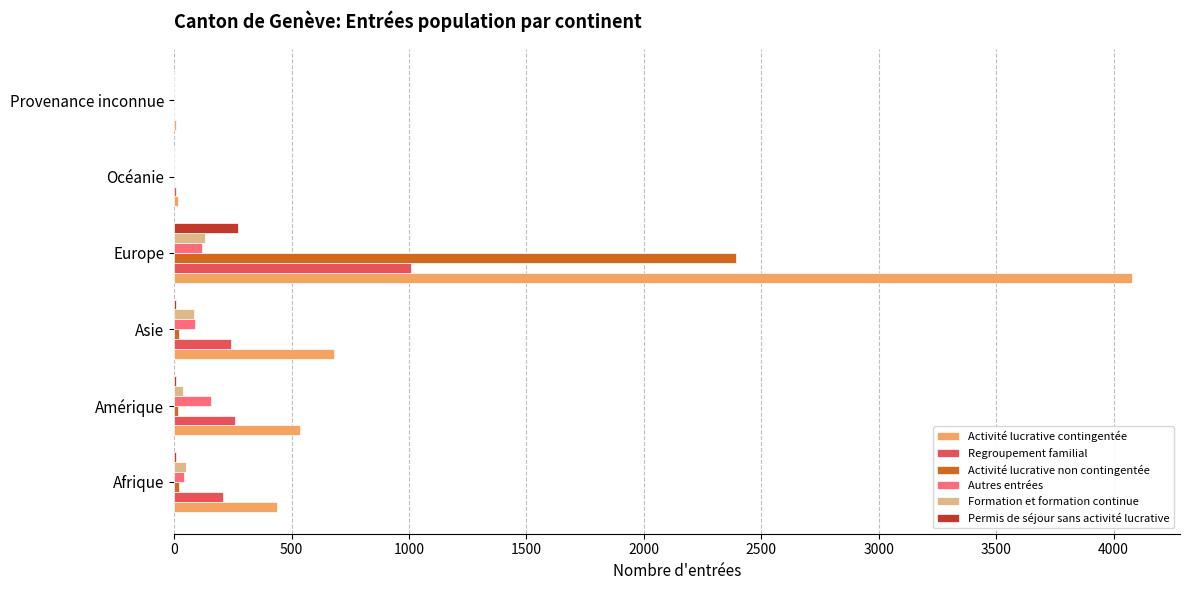

True or false: Regroupement familial has a value of 414 at Asie.

False